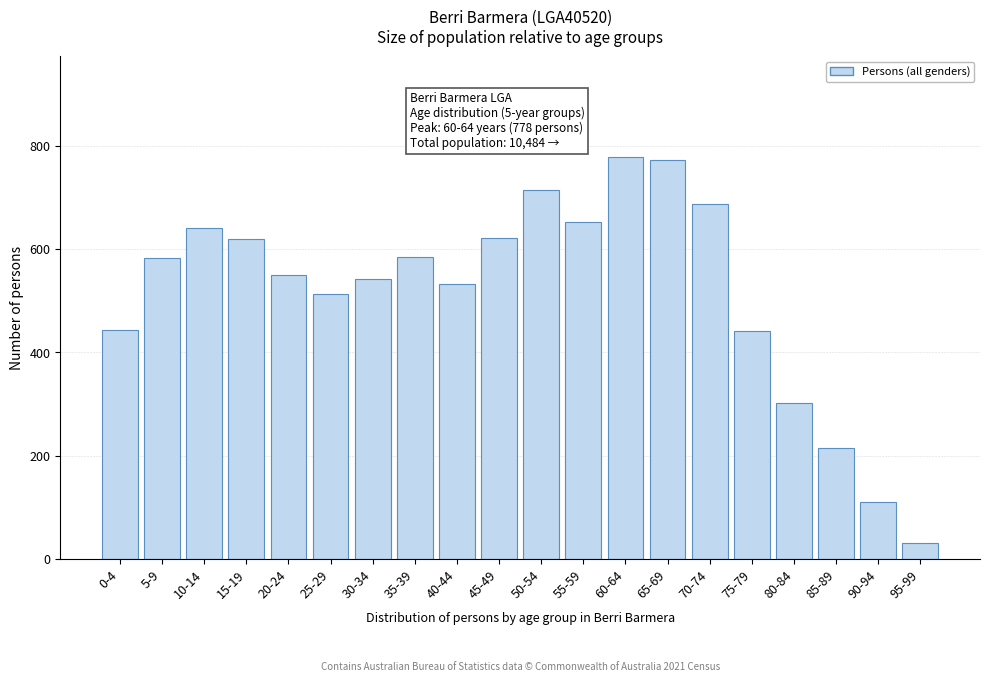

What is the sum of the values at 60-64 and 20-24?

1328